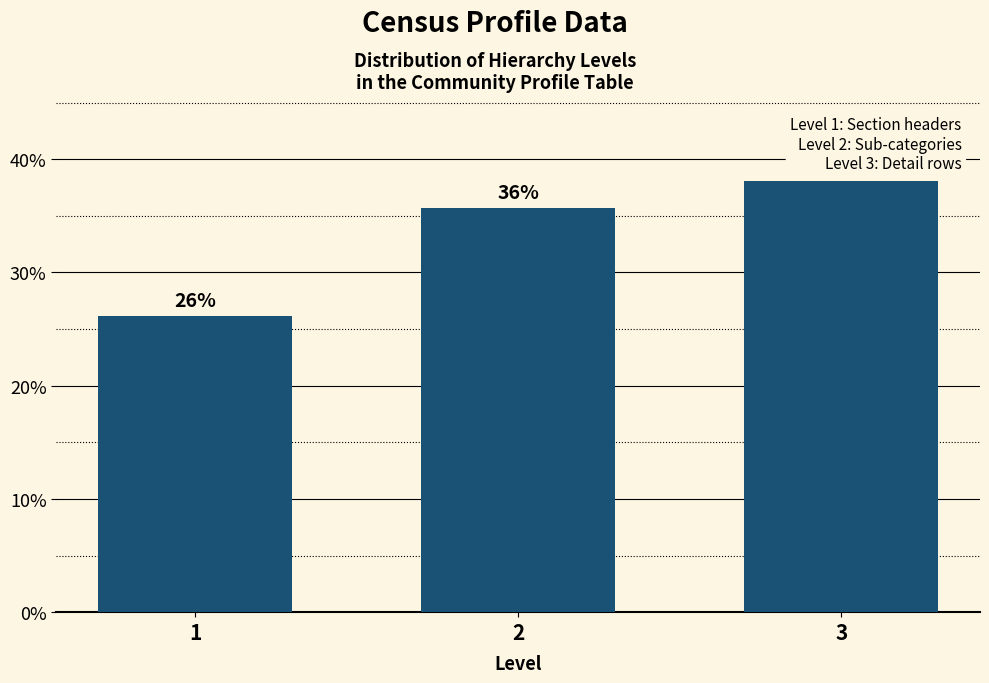

Does the chart contain any negative values?

No